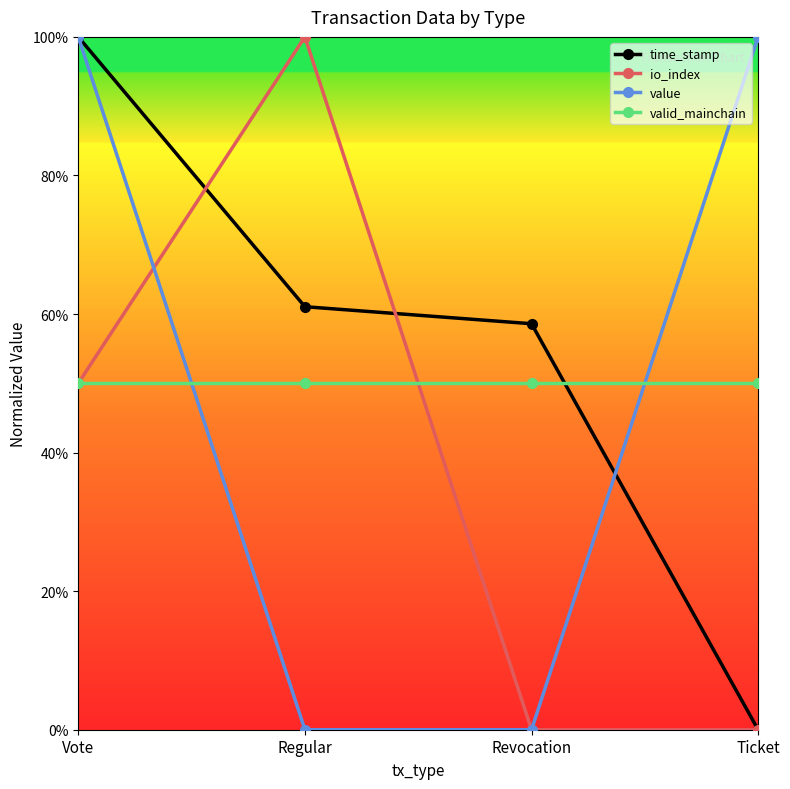

What are all the series names shown in the legend?

time_stamp, io_index, value, valid_mainchain